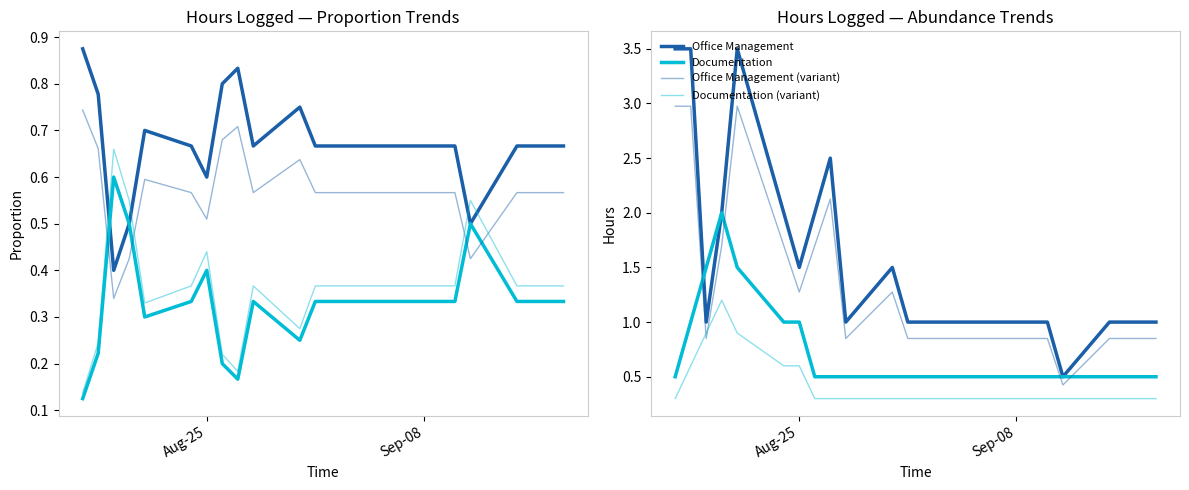

What is the maximum value for Documentation (variant)?

1.2